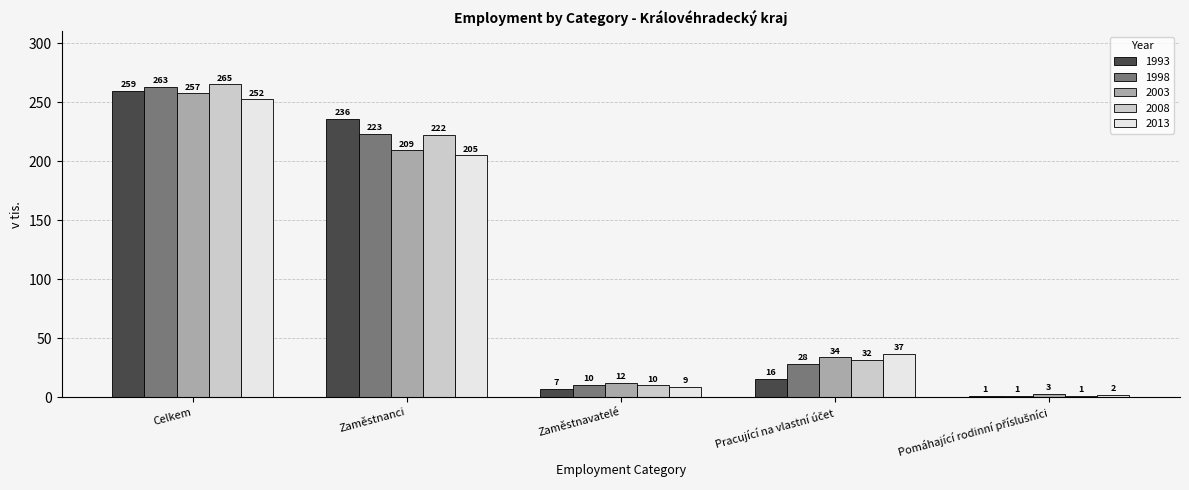

At which category is the sum across all series the highest?

Celkem